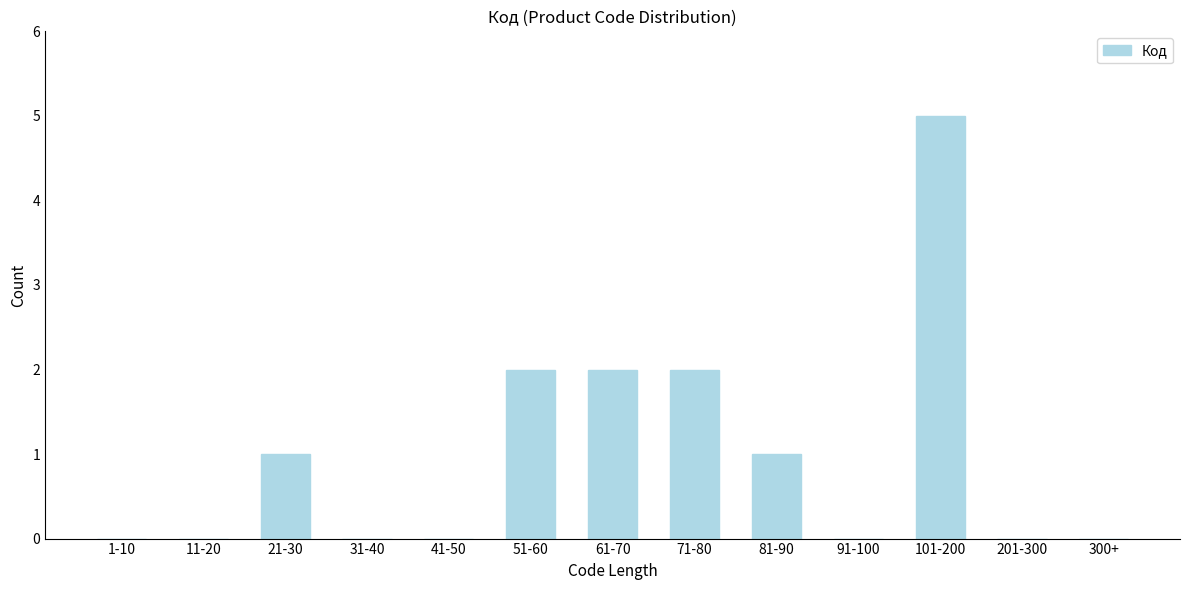

Reading left to right, list all the values displayed in this chart.

1-10=0	11-20=0	21-30=1	31-40=0	41-50=0	51-60=2	61-70=2	71-80=2	81-90=1	91-100=0	101-200=5	201-300=0	300+=0